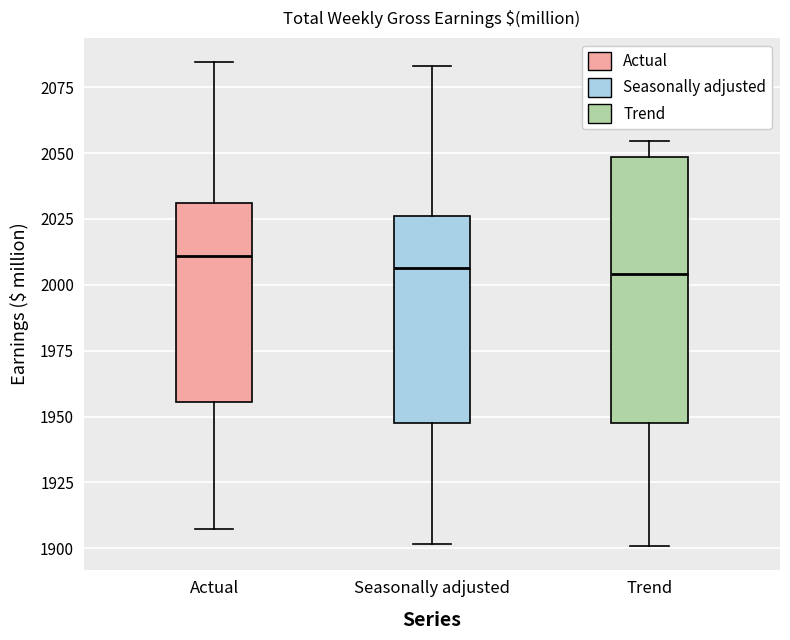

Where does the median line of the box for Actual sit on the y-axis? The values are not printed on the chart, so give them approximately, as read against the axis.

2010